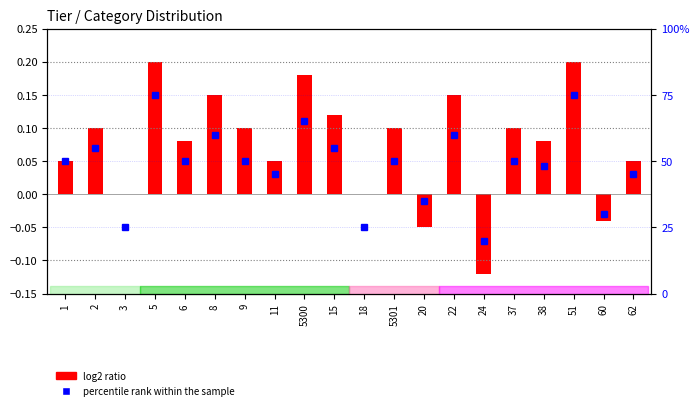

What is the label of the 5th bar from the right?

37